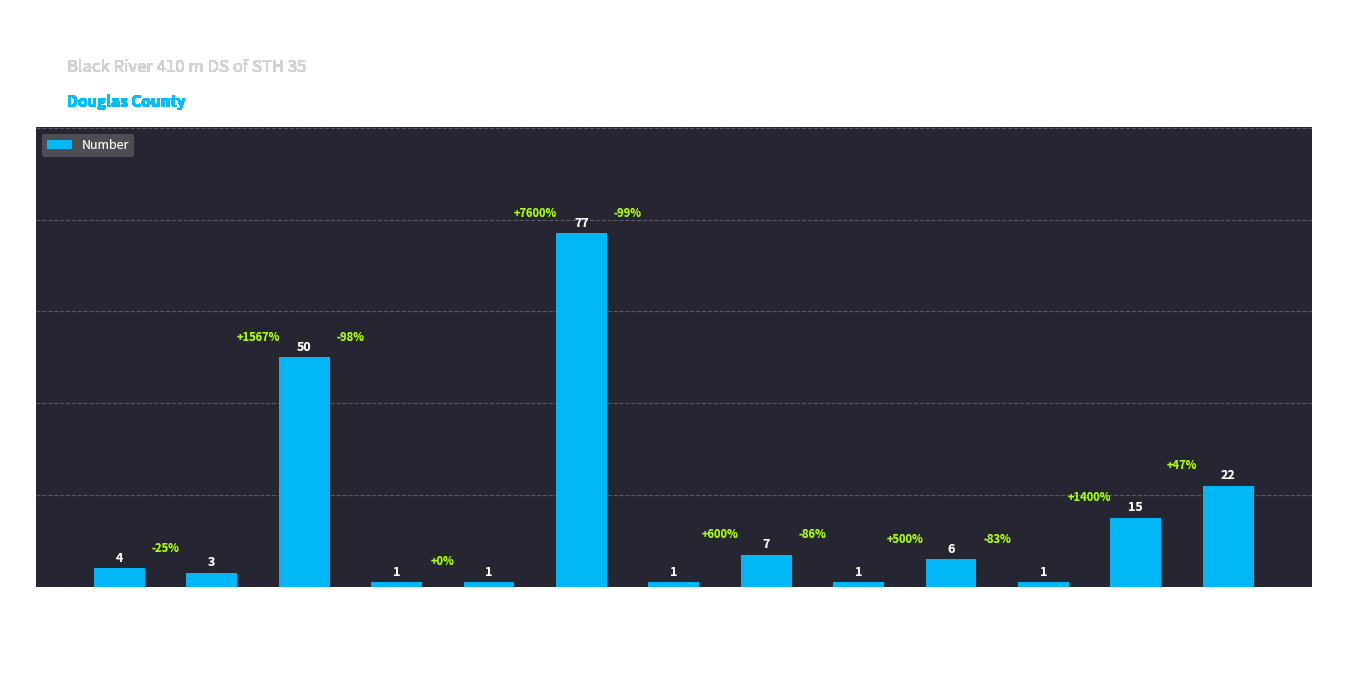

Reading left to right, extract all data points from this chart.

4	3	50	1	1	77	1	7	1	6	1	15	22